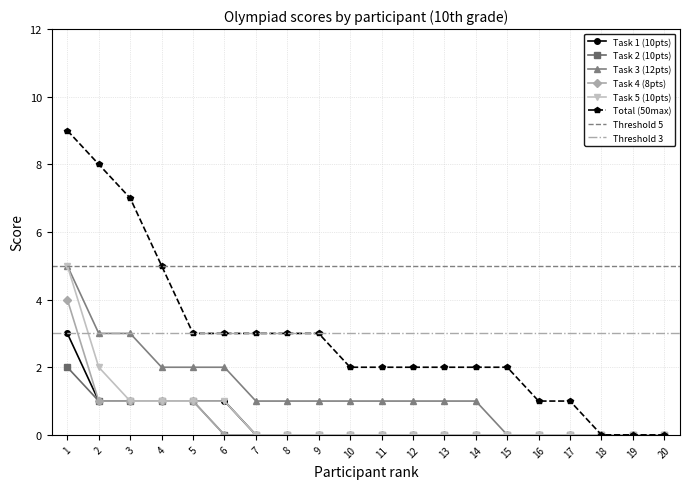

True or false: Task 4 (8pts) and Total (50max) intersect in this chart.

False